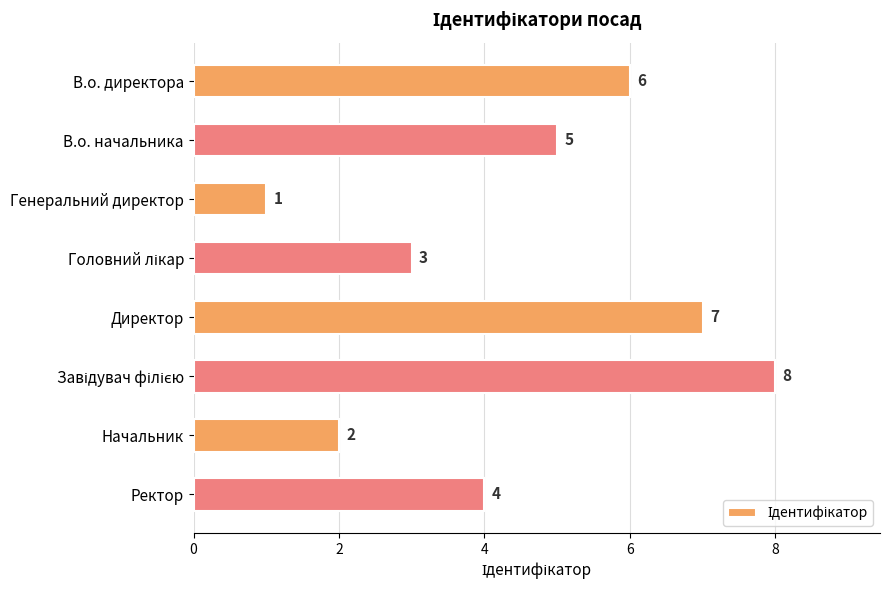

True or false: the data shows 7 at Директор.

True